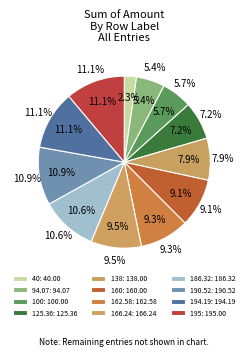

The 100 slice represents 1% of the pie. True or false?

False